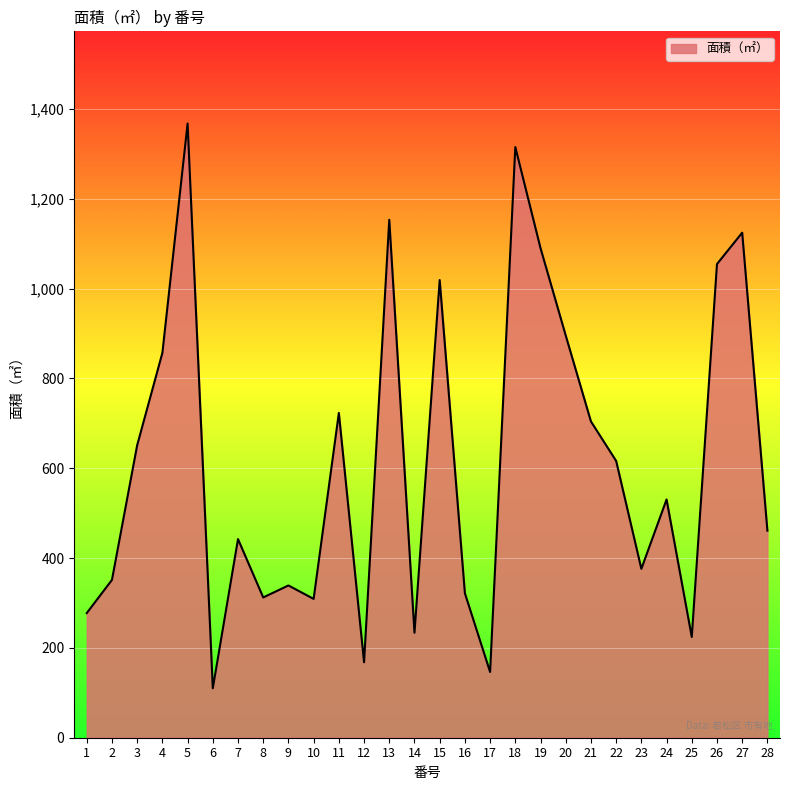

The value at 21 is 704.2. True or false?

True